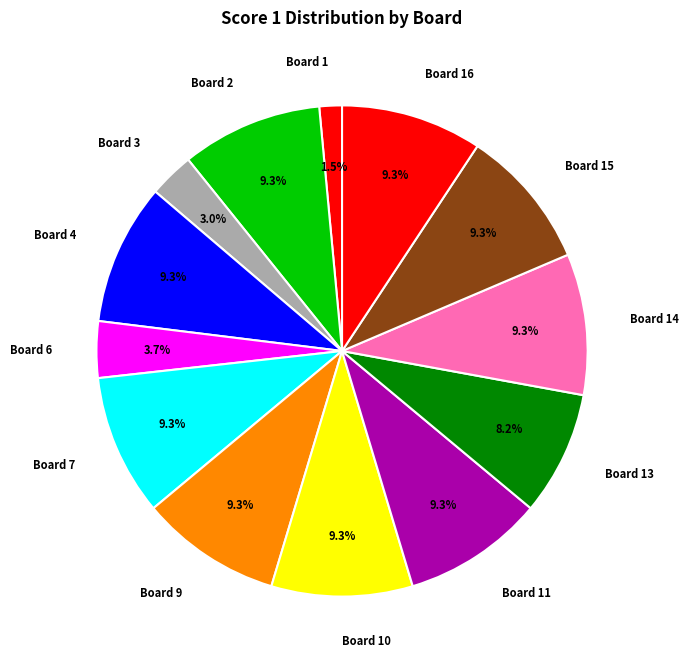

To the nearest percent, what is the combined percentage of Board 9 and Board 11?

19%